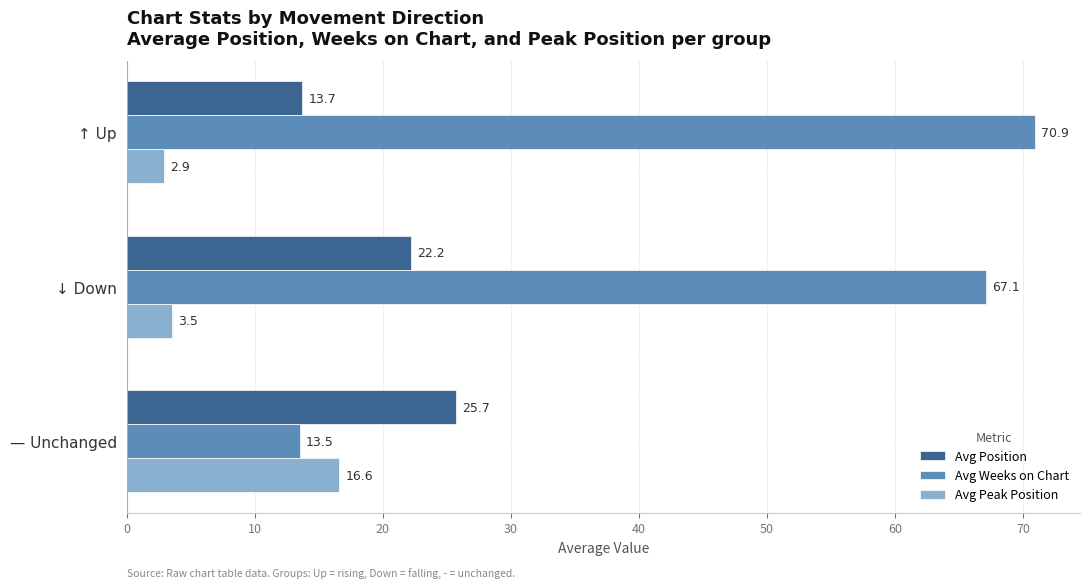

What is the difference between the maximum and minimum values in the Avg Peak Position series?

13.7